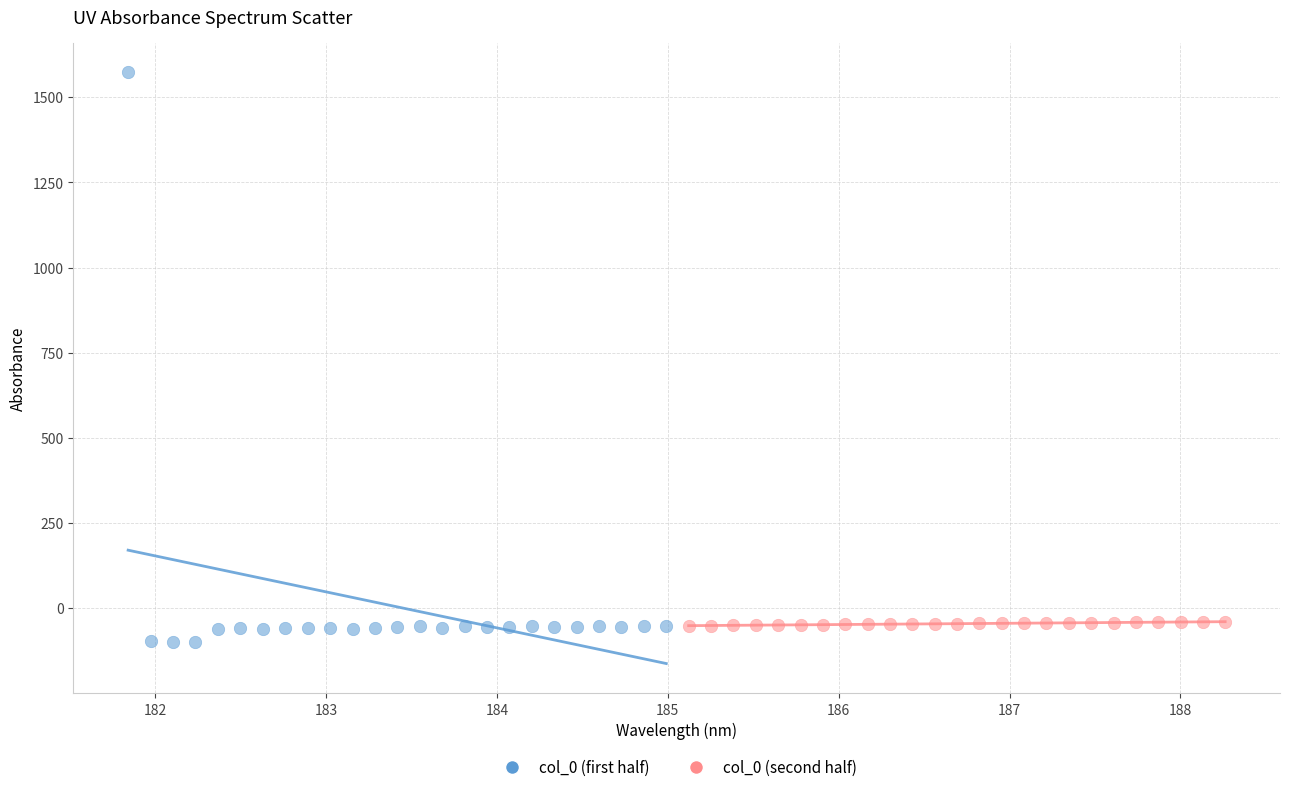

What are all the series names shown in the legend?

col_0 (first half), col_0 (second half)